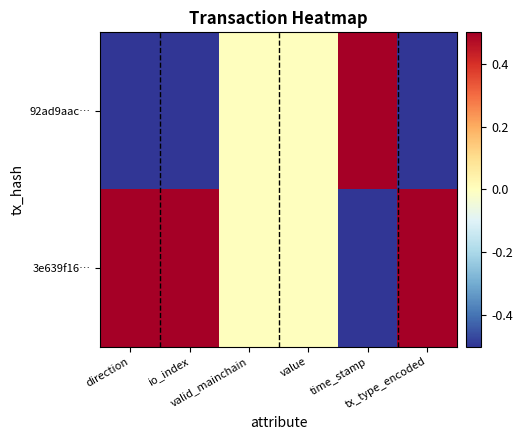

Reading left to right, what are all the values shown in this chart?

92ad9aac…: direction=-1	io_index=-1	valid_mainchain=0	value=0	time_stamp=1	tx_type_encoded=-1
3e639f16…: direction=1	io_index=1	valid_mainchain=0	value=0	time_stamp=-1	tx_type_encoded=1